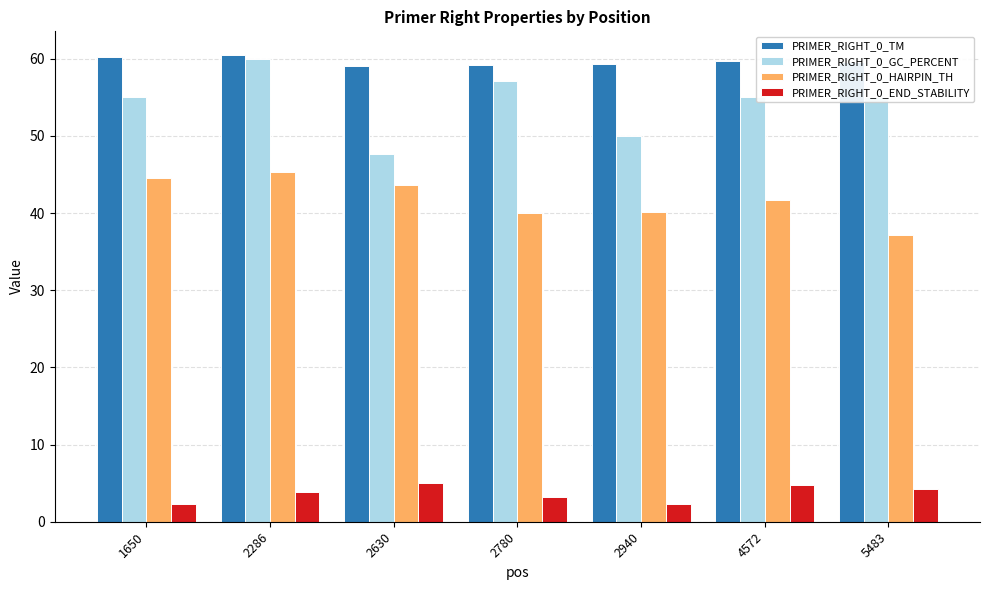

At which label is PRIMER_RIGHT_0_END_STABILITY closest to 3?

2780